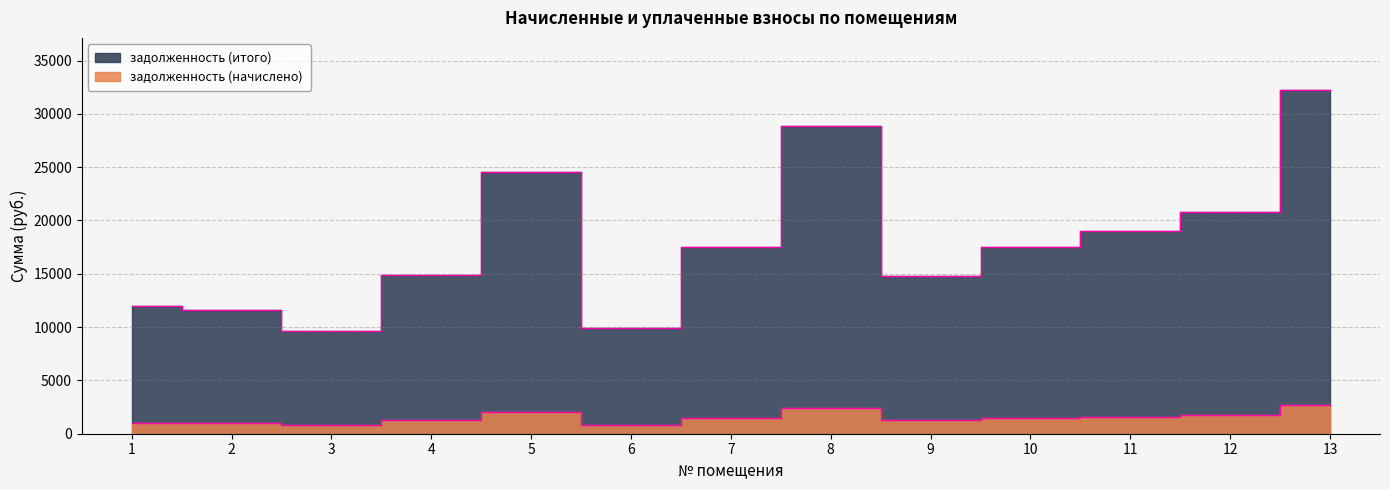

Rank the categories by задолженность (начислено) value from highest to lowest.

13, 8, 5, 12, 11, 7, 10, 4, 9, 1, 2, 6, 3